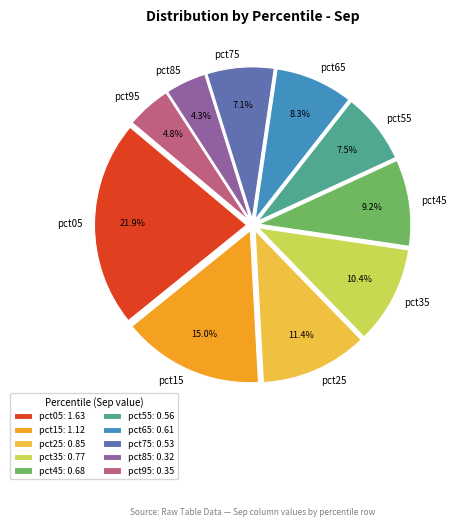

Which category has the biggest portion of the pie?

pct05